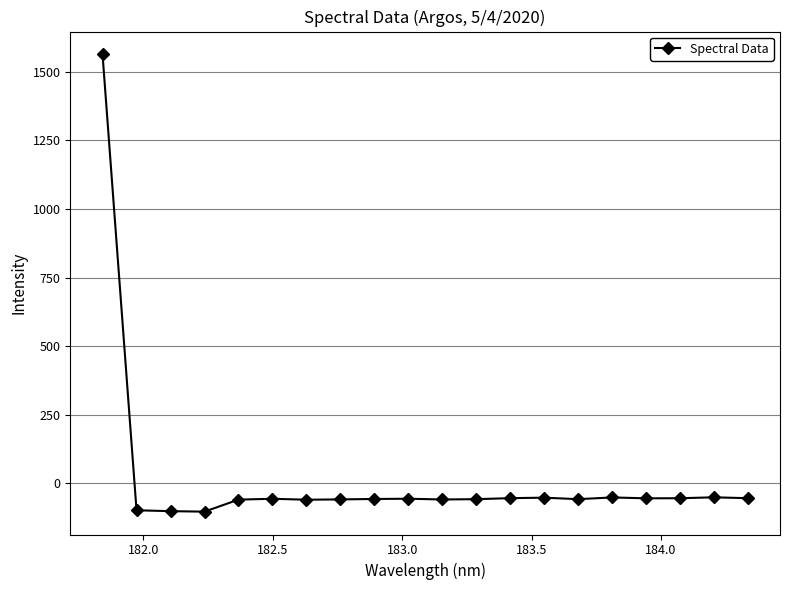

True or false: there are more than 0 points higher than both neighbors.

True